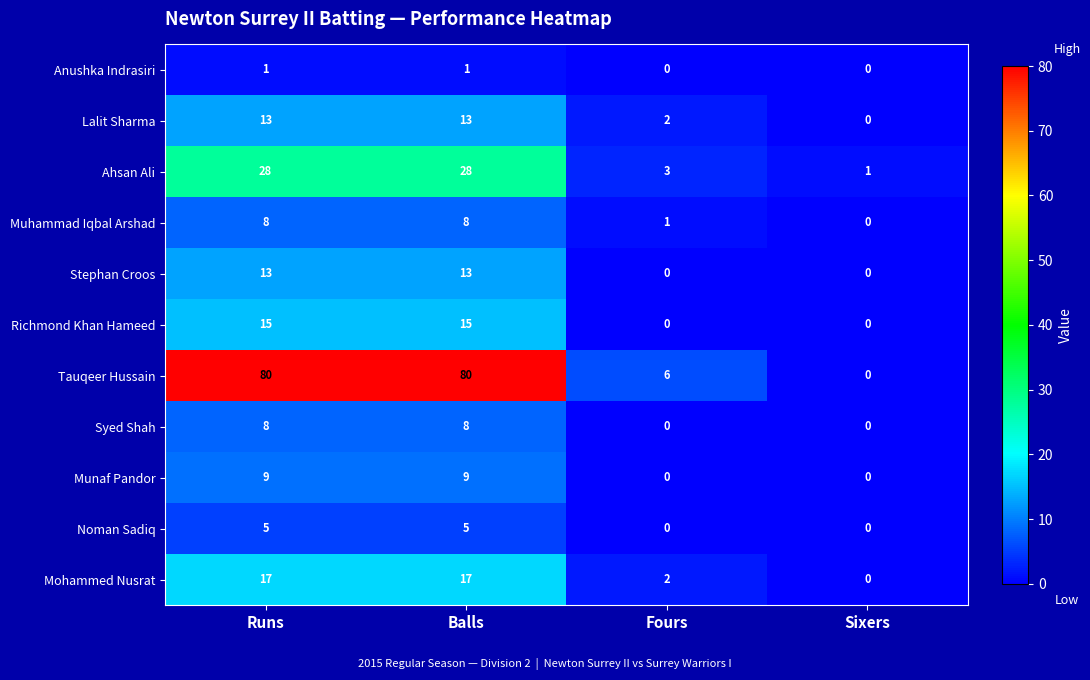

What is the approximate value of Noman Sadiq at Balls?

5